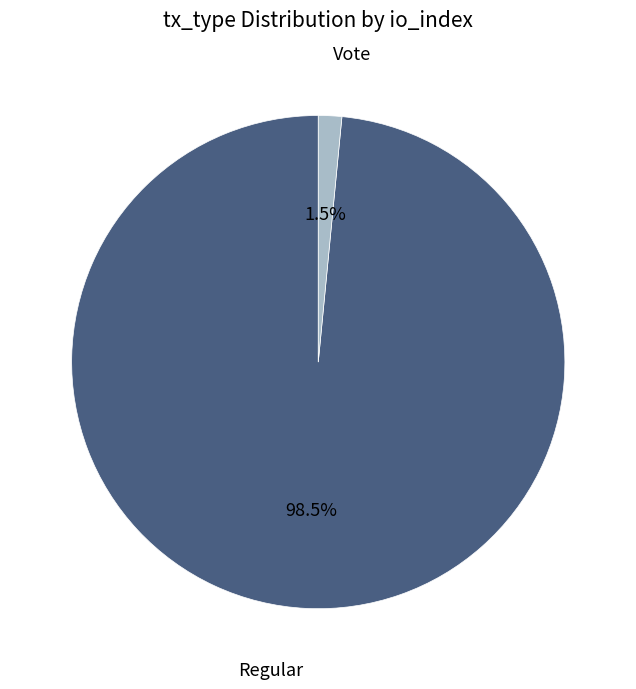

To the nearest percent, what is the difference between the largest and smallest slice percentages?

97%